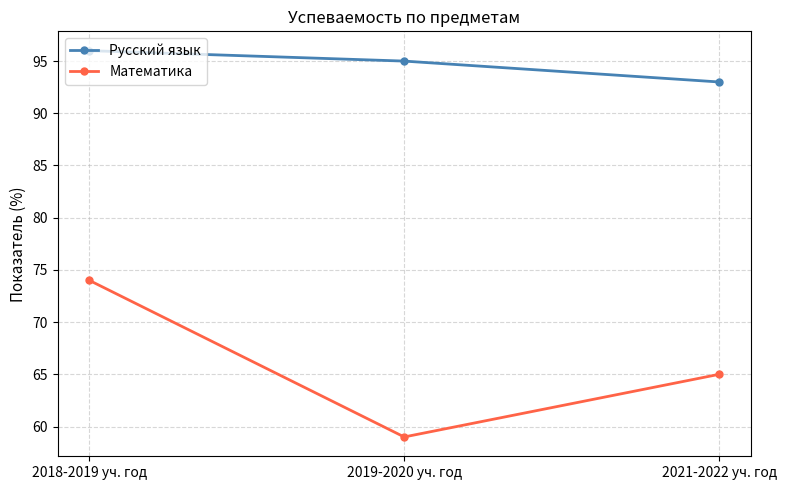

Which series has the largest range (max minus min)?

Математика